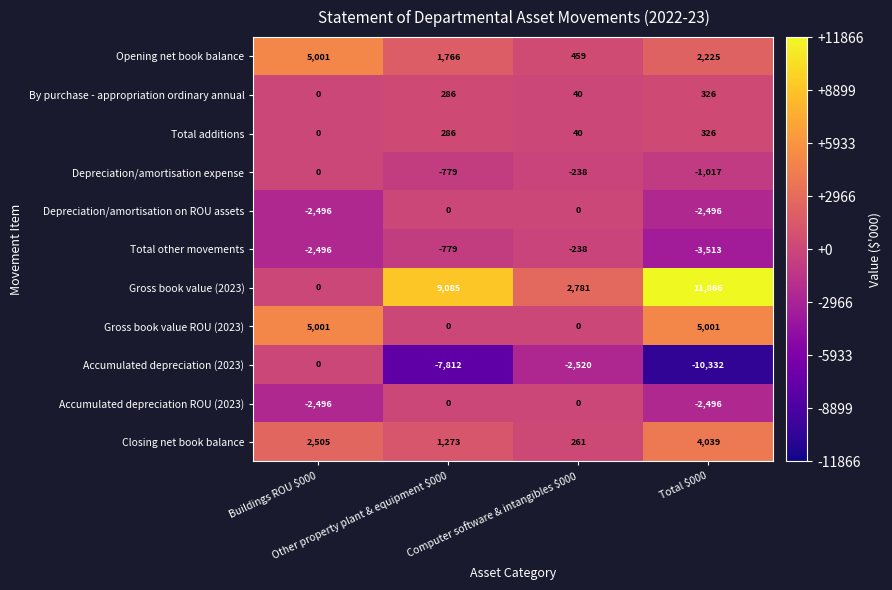

What is the maximum value for By purchase - appropriation ordinary annual?

326